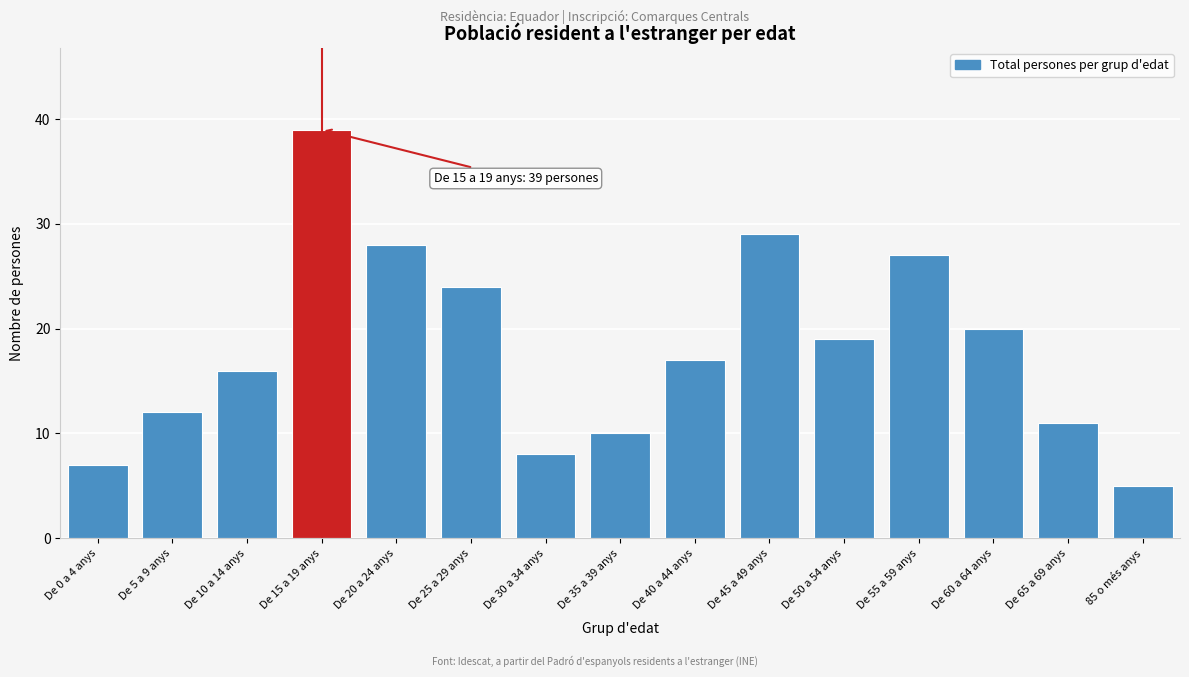

Reading left to right, transcribe all the data shown in this chart.

7	12	16	39	28	24	8	10	17	29	19	27	20	11	5